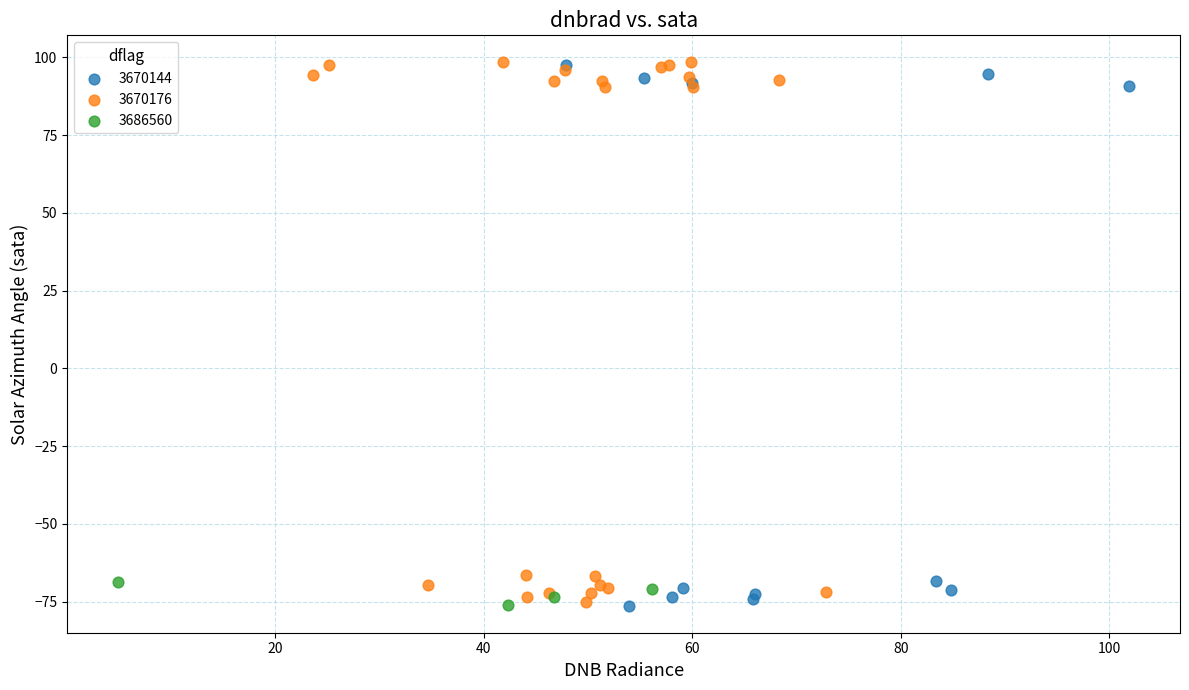

What are all the series names shown in the legend?

3670144, 3670176, 3686560